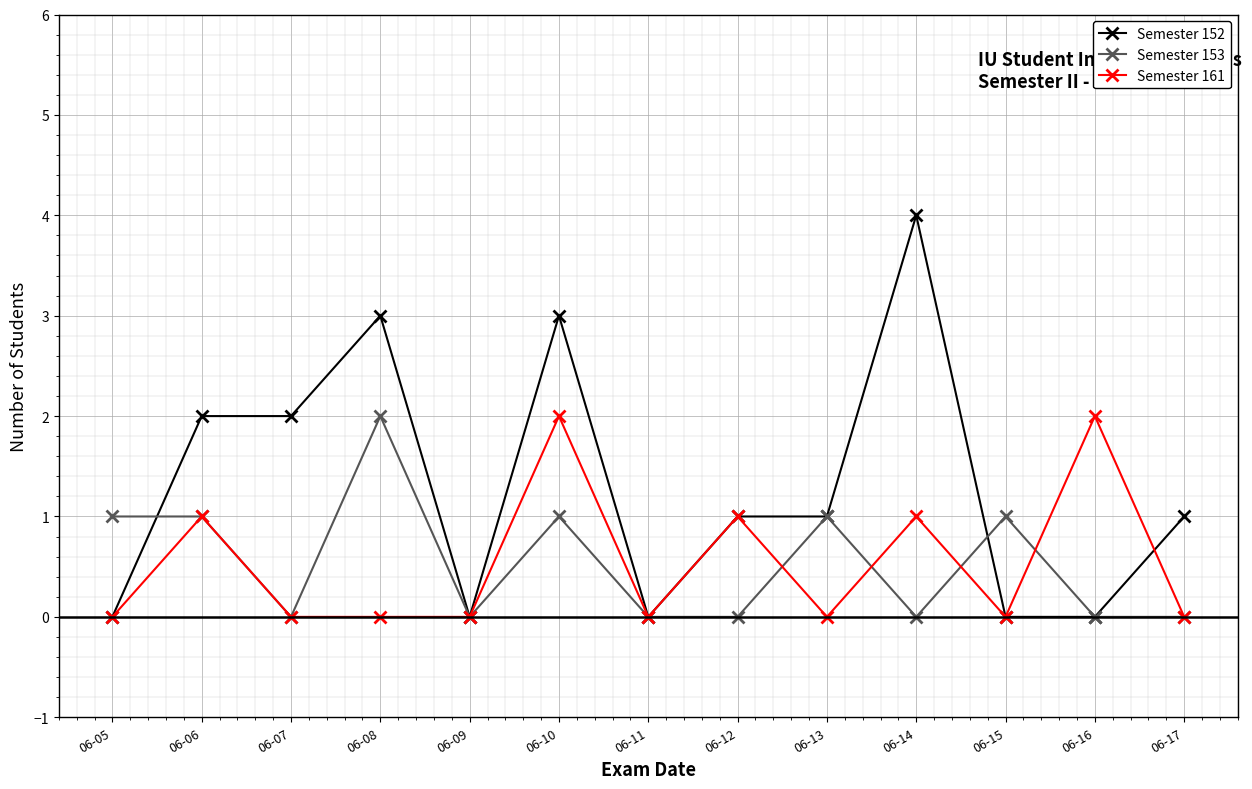

Reading left to right, transcribe all the data shown in this chart.

Semester 152: 06-05=0	06-06=2	06-07=2	06-08=3	06-09=0	06-10=3	06-11=0	06-12=1	06-13=1	06-14=4	06-15=0	06-16=0	06-17=1
Semester 153: 06-05=1	06-06=1	06-07=0	06-08=2	06-09=0	06-10=1	06-11=0	06-12=0	06-13=1	06-14=0	06-15=1	06-16=0	06-17=0
Semester 161: 06-05=0	06-06=1	06-07=0	06-08=0	06-09=0	06-10=2	06-11=0	06-12=1	06-13=0	06-14=1	06-15=0	06-16=2	06-17=0